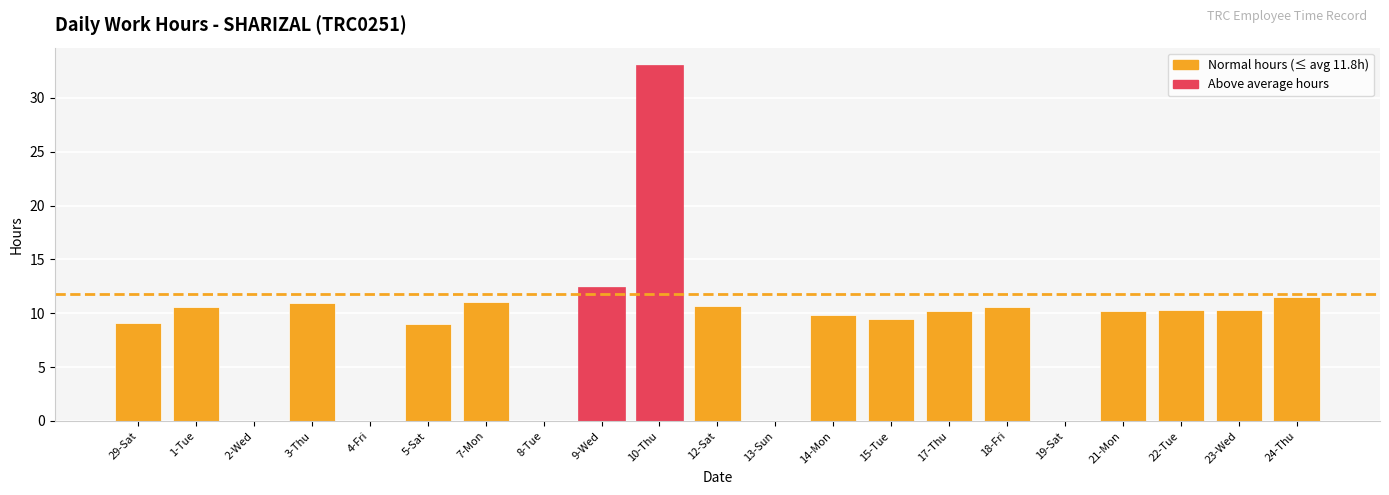

What is the approximate value at 21-Mon?

10.2